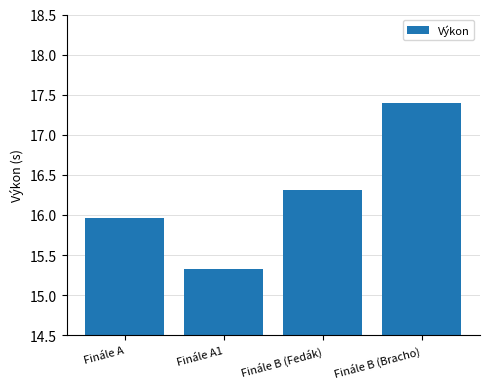

How many values are between 15 and 17?

3